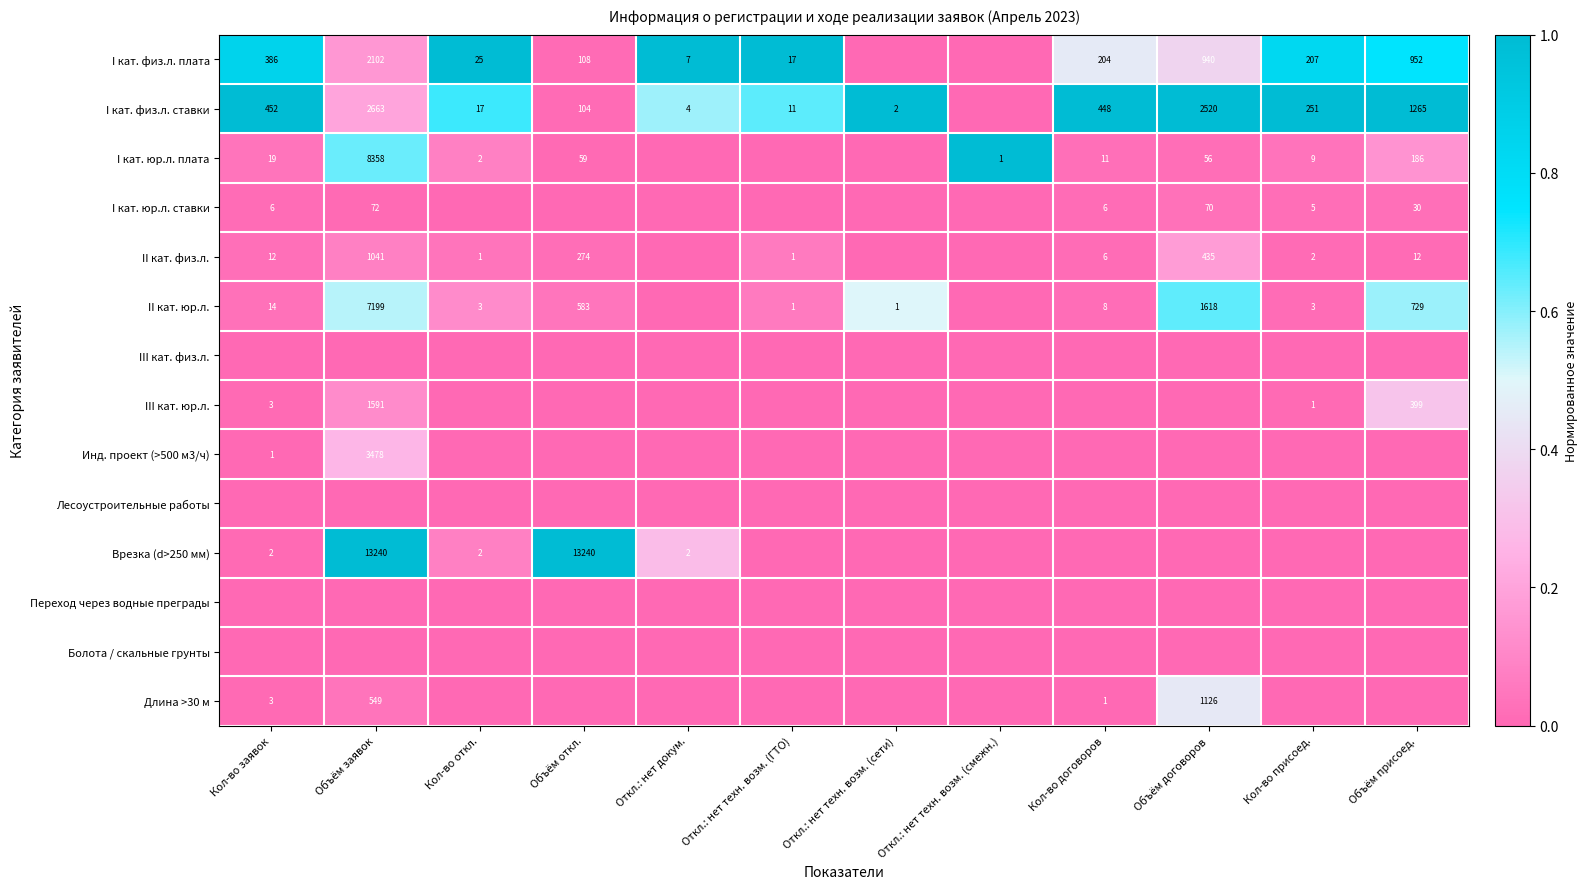

Which label corresponds to the smallest value in the chart?

Откл.: нет техн. возм. (сети)